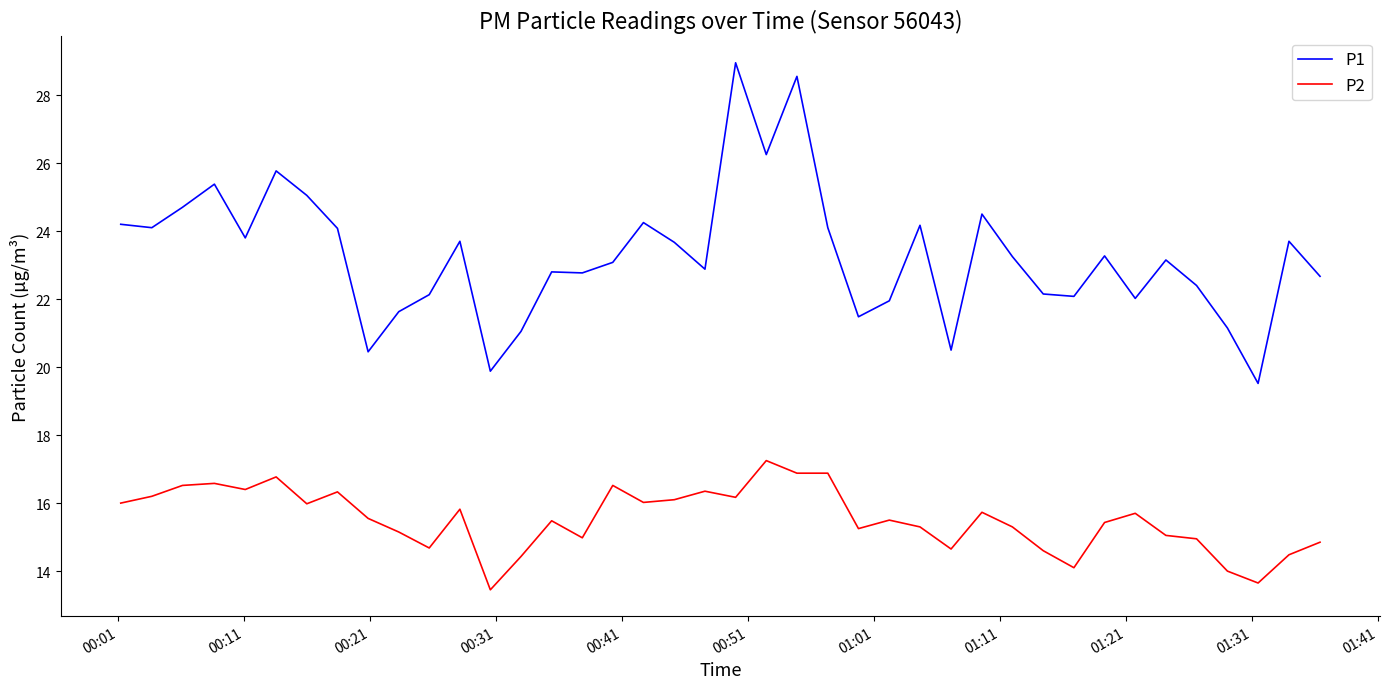

Rank the series by their average value, from highest to lowest.

P1, P2